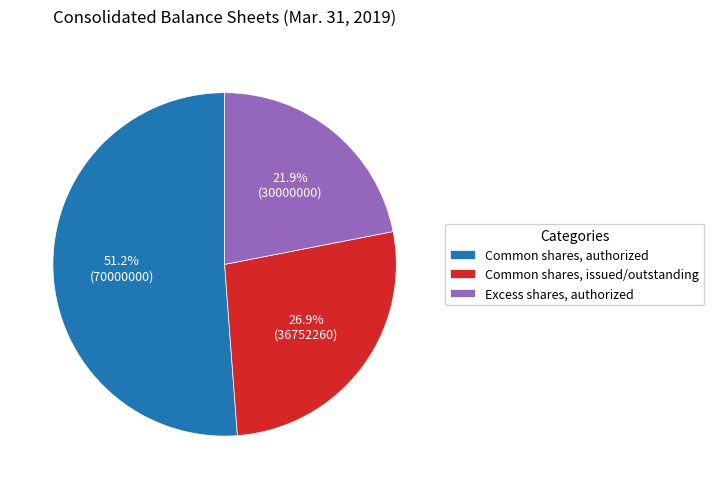

How many segments does this pie chart have?

3